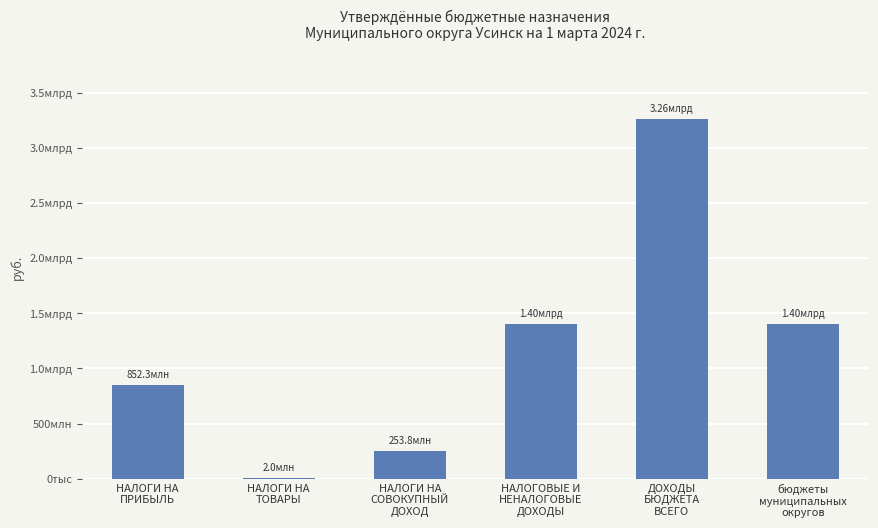

What value does the data have at ДОХОДЫ
БЮДЖЕТА
ВСЕГО?

3257616665.3